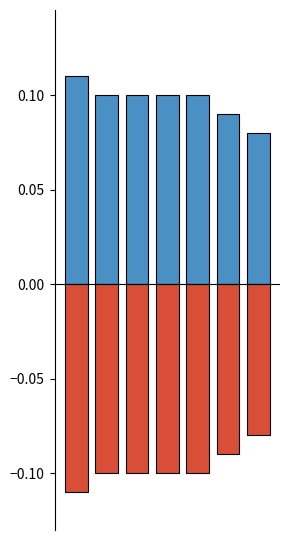

Is the value of BOX531 at 4 greater than the value of BOX533 at 1?

Yes